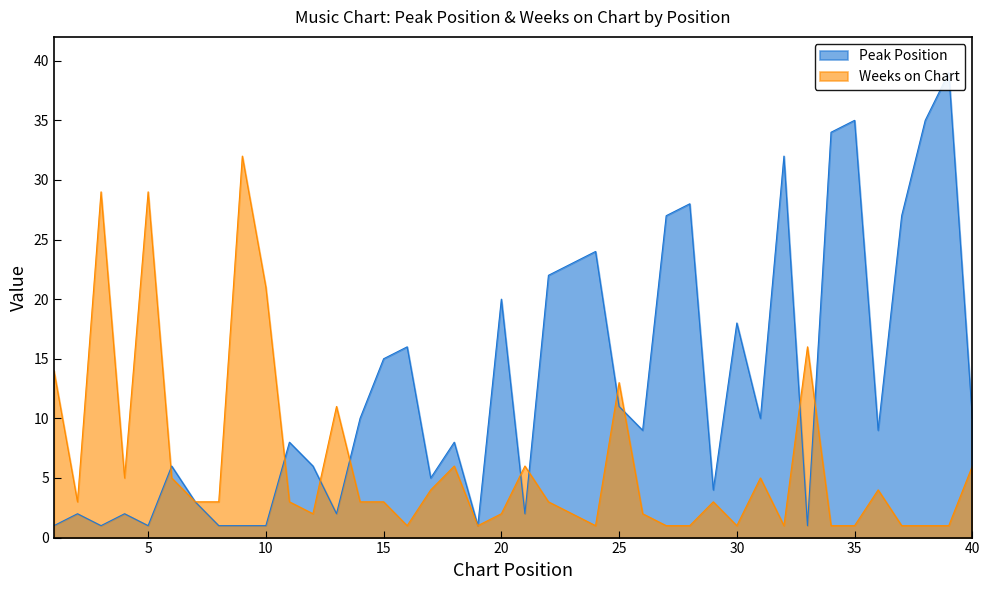

What is the sum of all Peak Position values?

510